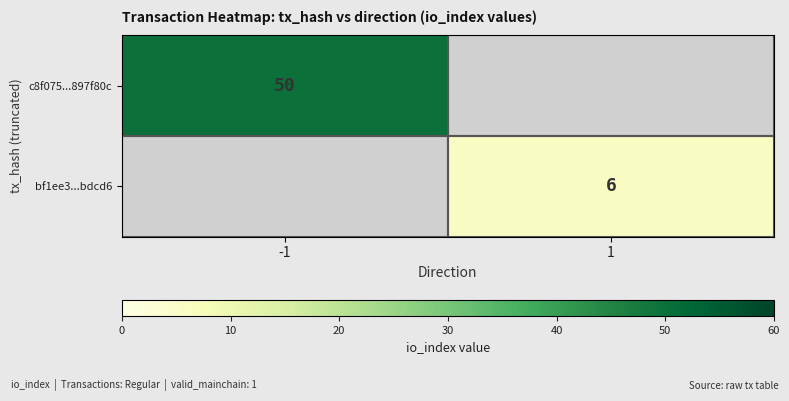

Is it true that bf1ee3...bdcd6 equals 6 at 1?

True